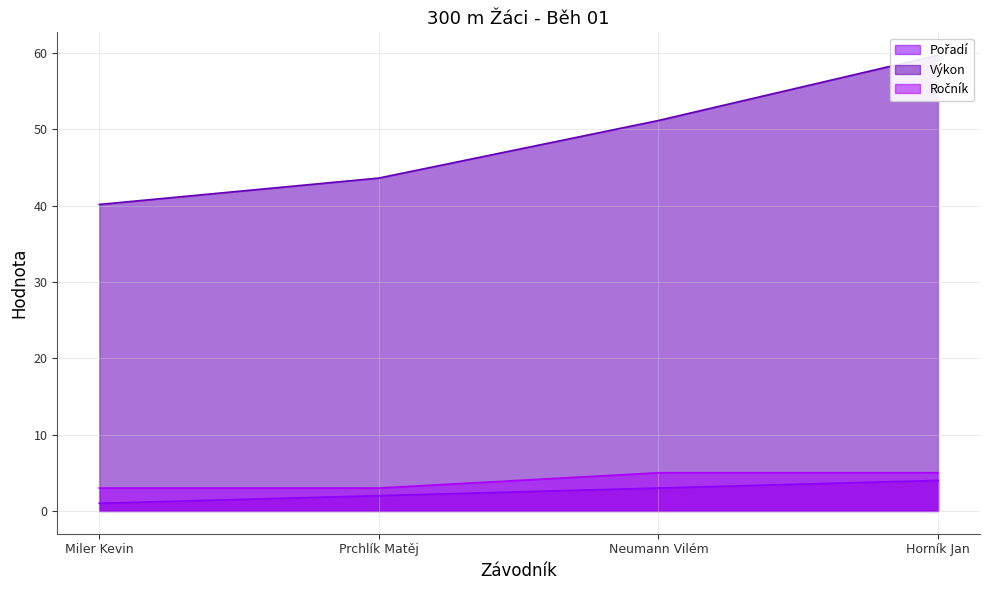

What is the spread (max minus min) of values at Horník Jan?

55.7